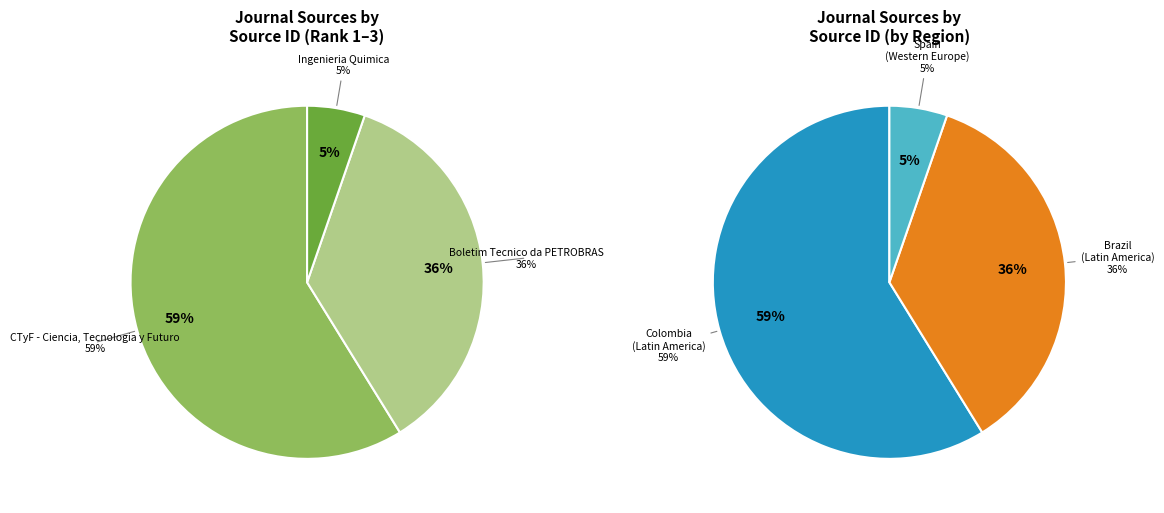

What is the majority slice?

CTyF - Ciencia, Tecnologia y Futuro